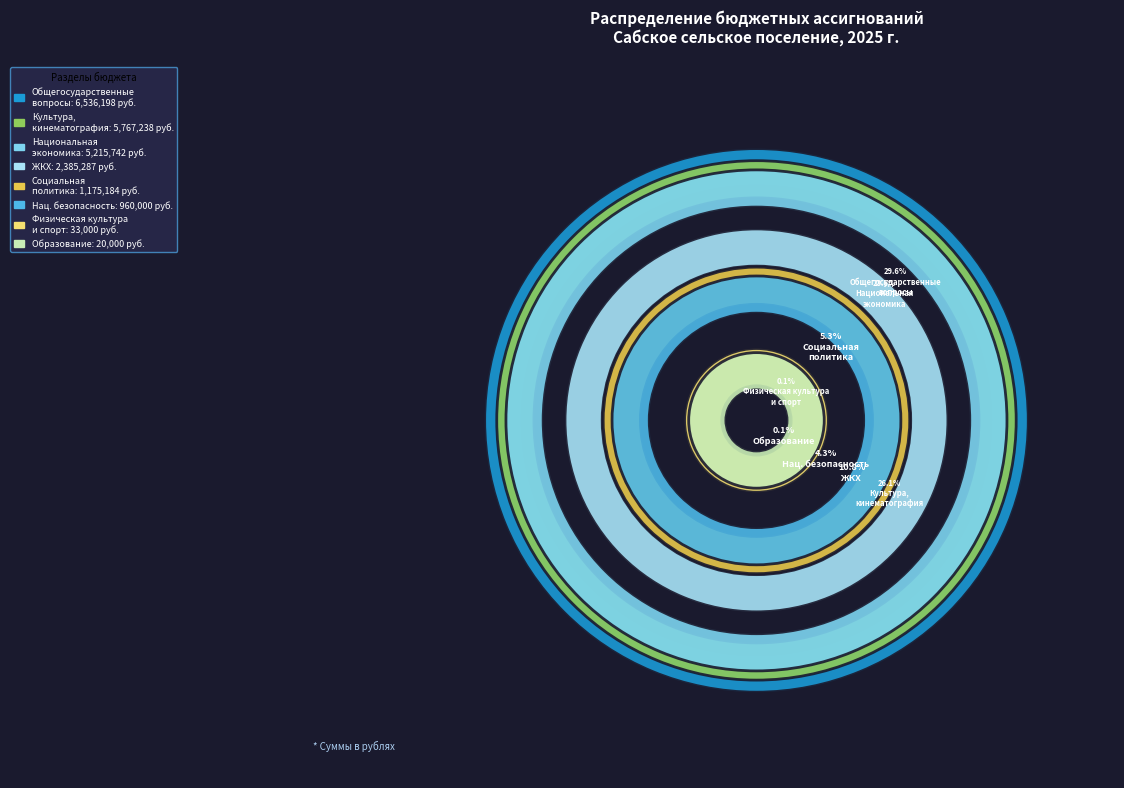

Does ОБЩЕГОСУДАРСТВЕННЫЕ ВОПРОСЫ represent more than half of the total?

No